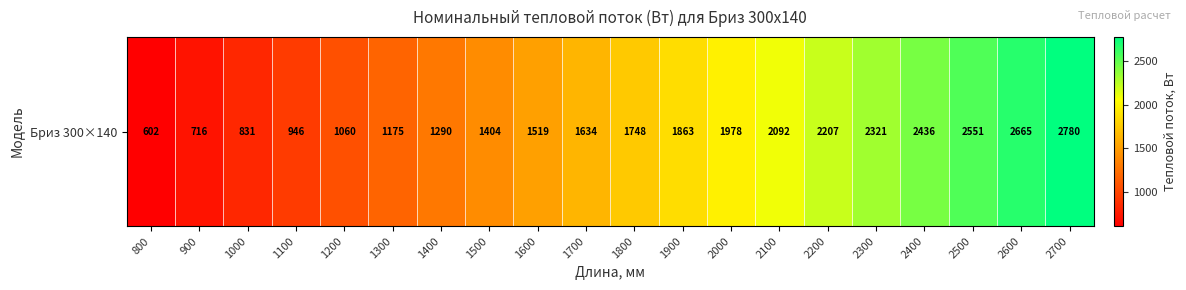

Where does the data first go above 1748?

1800